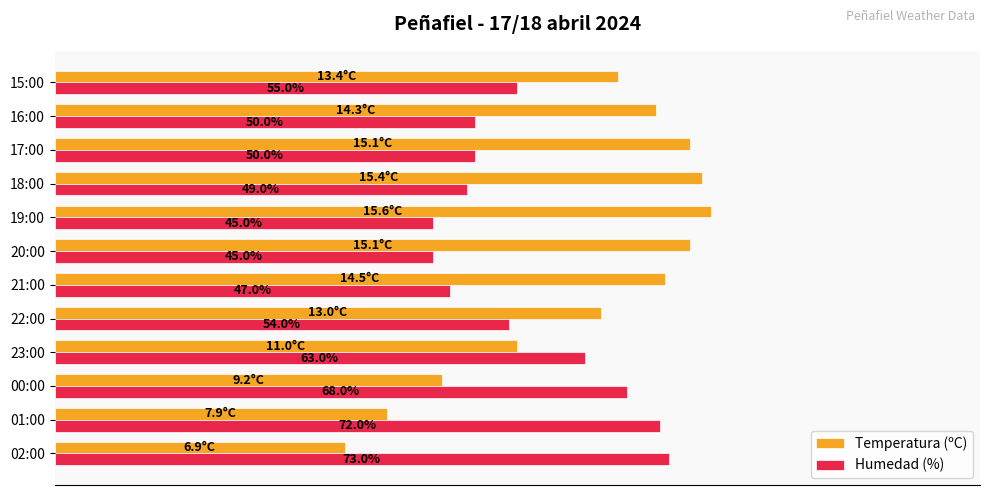

Which category has the lowest value across all series?

02:00